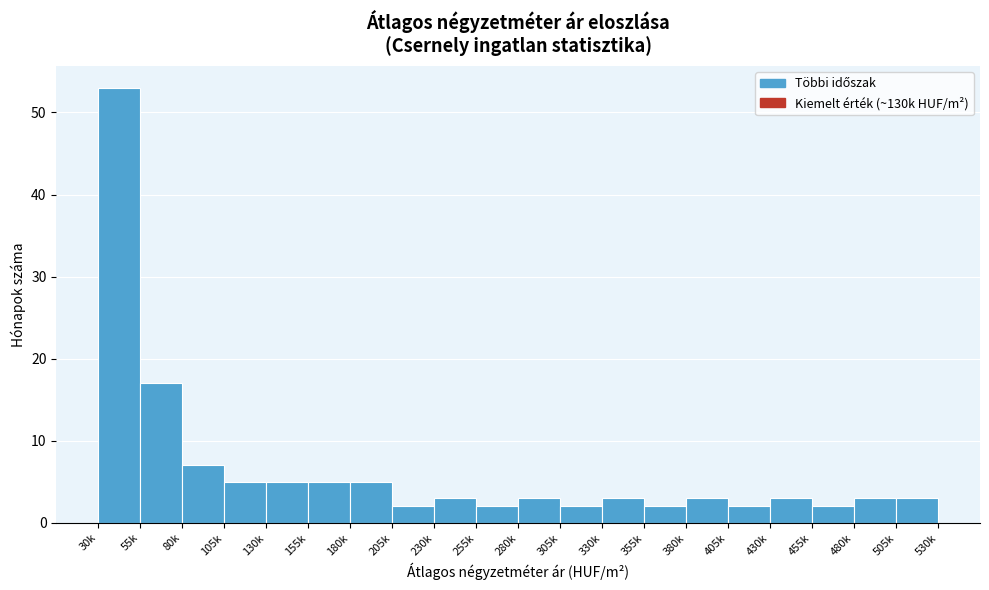

Reading left to right, list all the values displayed in this chart.

30k=53	55k=17	80k=7	105k=5	130k=5	155k=5	180k=5	205k=2	230k=3	255k=2	280k=3	305k=2	330k=3	355k=2	380k=3	405k=2	430k=3	455k=2	480k=3	505k=3